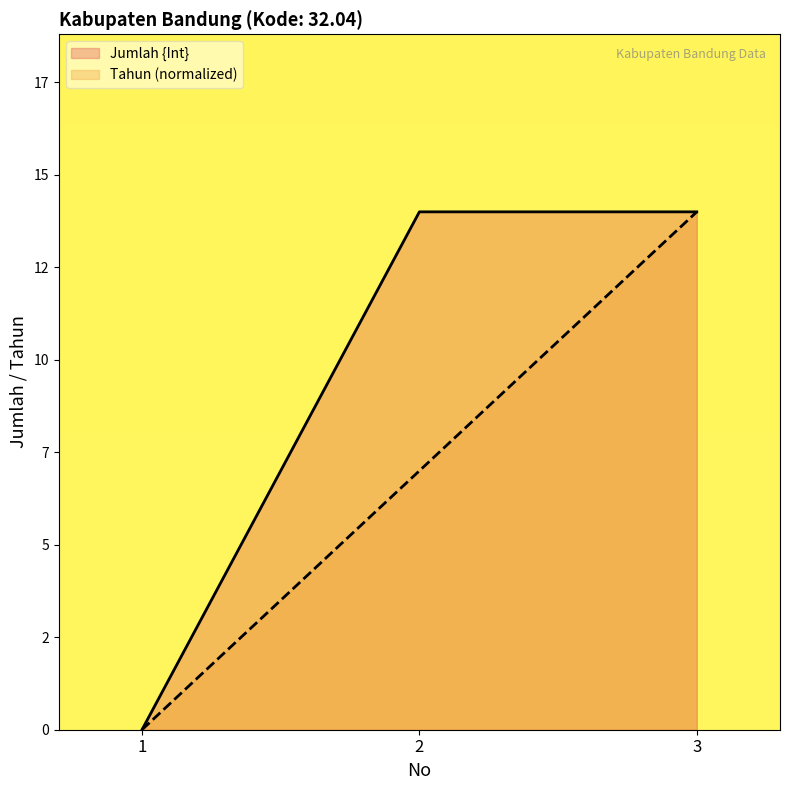

List the series in order of their overall mean, lowest first.

Tahun (normalized), Jumlah {Int}